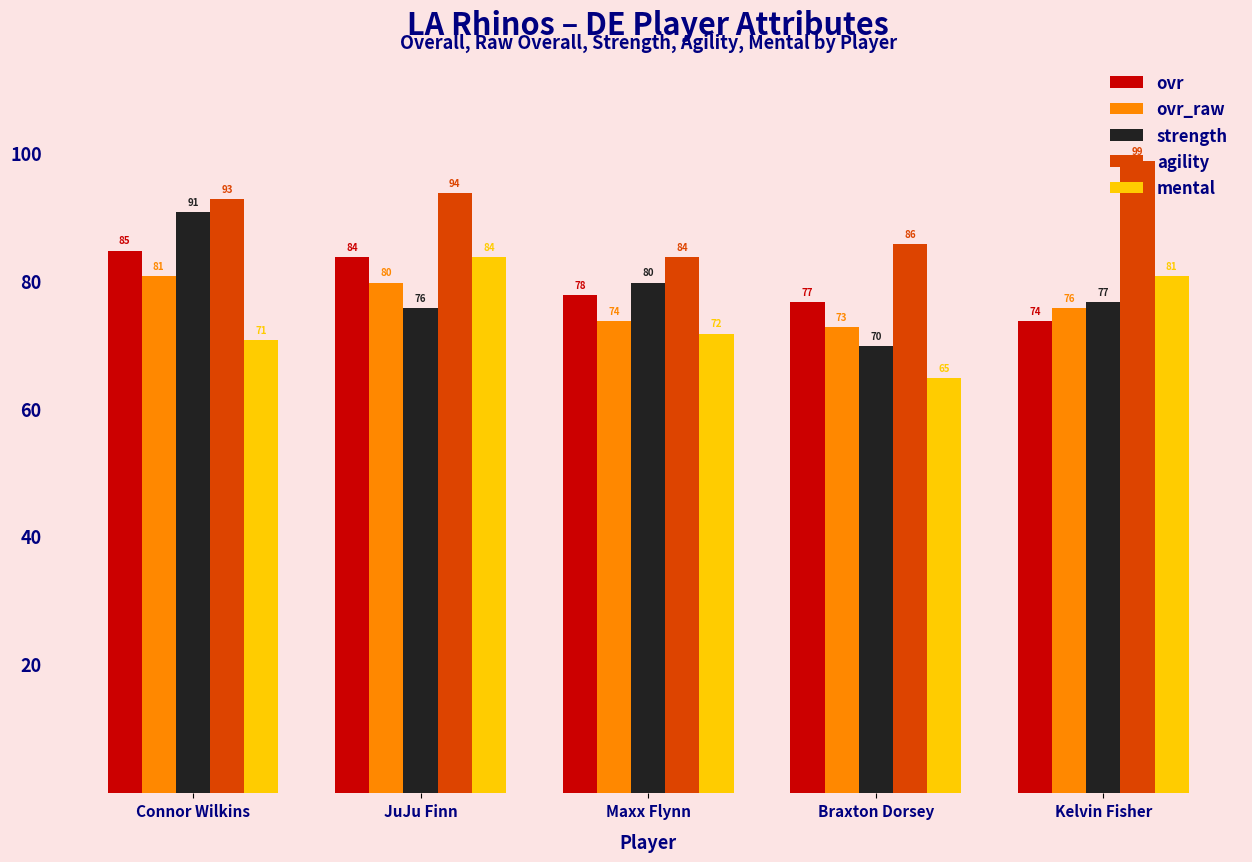

What is the difference between the highest and lowest values at Maxx Flynn?

12